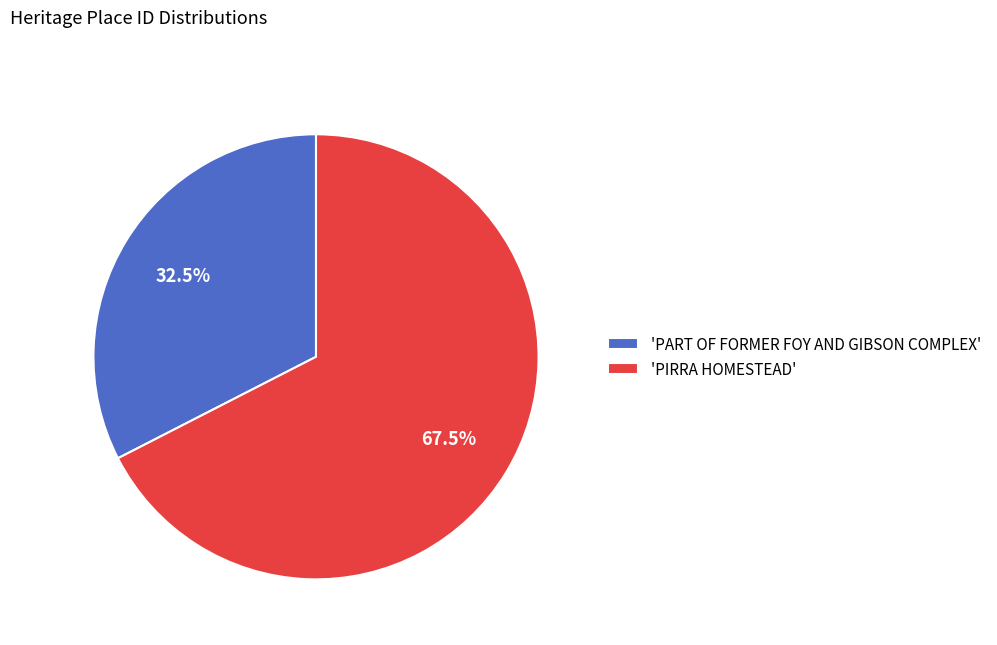

What is the total percentage of 'PIRRA HOMESTEAD' and 'PART OF FORMER FOY AND GIBSON COMPLEX'?

100.0%